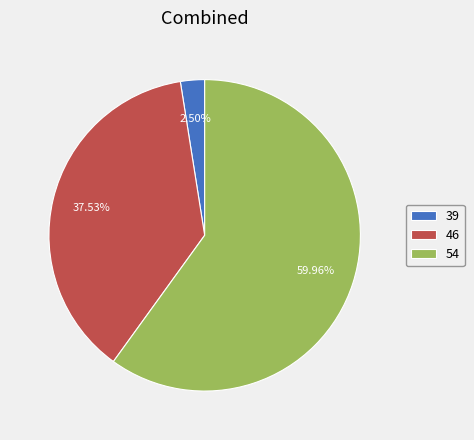

Between 46 and 54, which is larger?

54